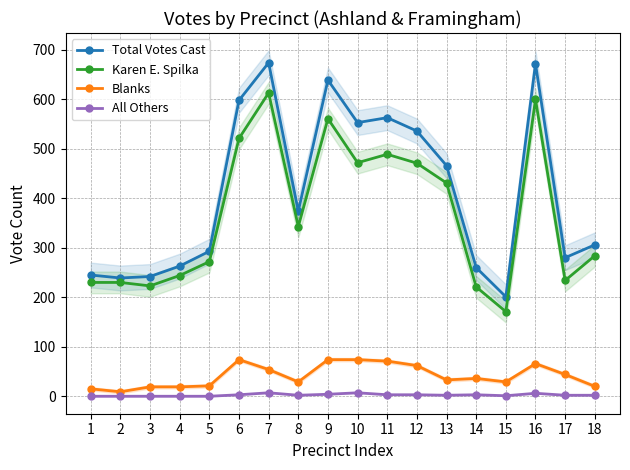

Reading left to right, extract all data points from this chart.

Total Votes Cast: 245	239	242	263	293	598	674	374	639	553	563	536	466	260	201	672	280	306
Karen E. Spilka: 230	230	223	244	272	521	613	343	561	472	489	471	431	221	171	600	234	284
Blanks: 15	9	19	19	21	74	54	29	74	74	71	62	33	36	29	66	44	20
All Others: 0	0	0	0	0	3	7	2	4	7	3	3	2	3	1	6	2	2